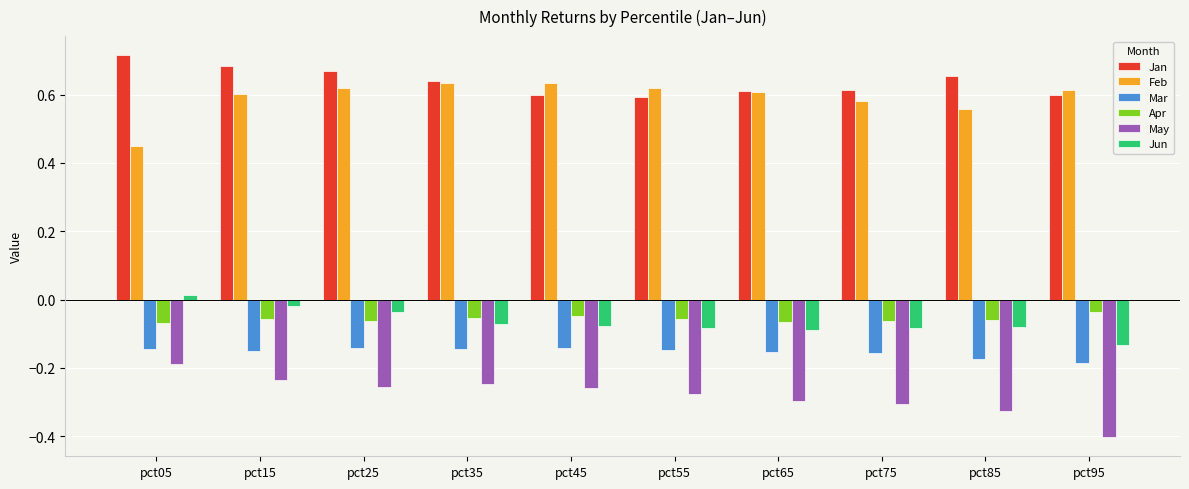

How many distinct data groups are displayed?

6